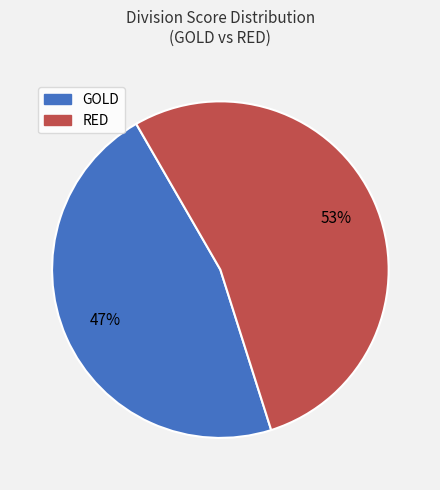

Is there a majority slice in this chart?

Yes